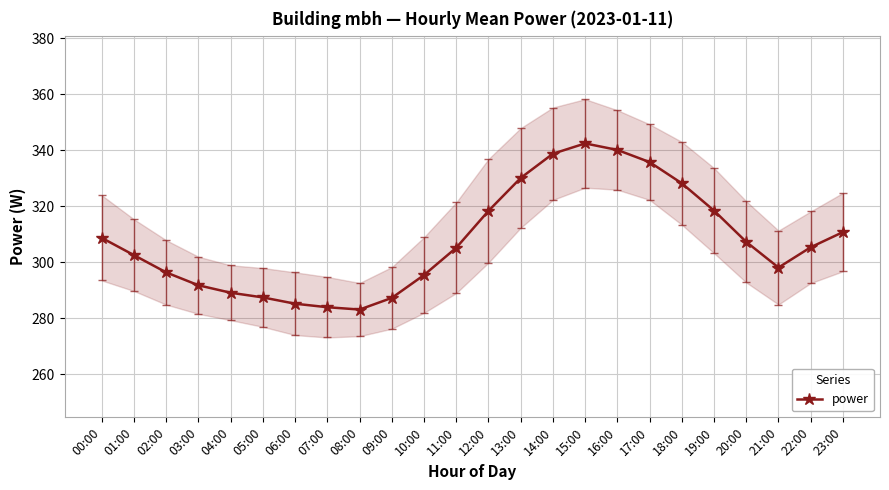

At which category does the data reach its first local valley?

08:00